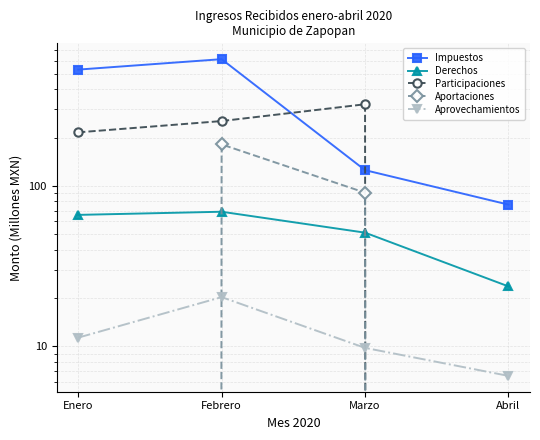

Which label corresponds to the smallest value in the chart?

Abril